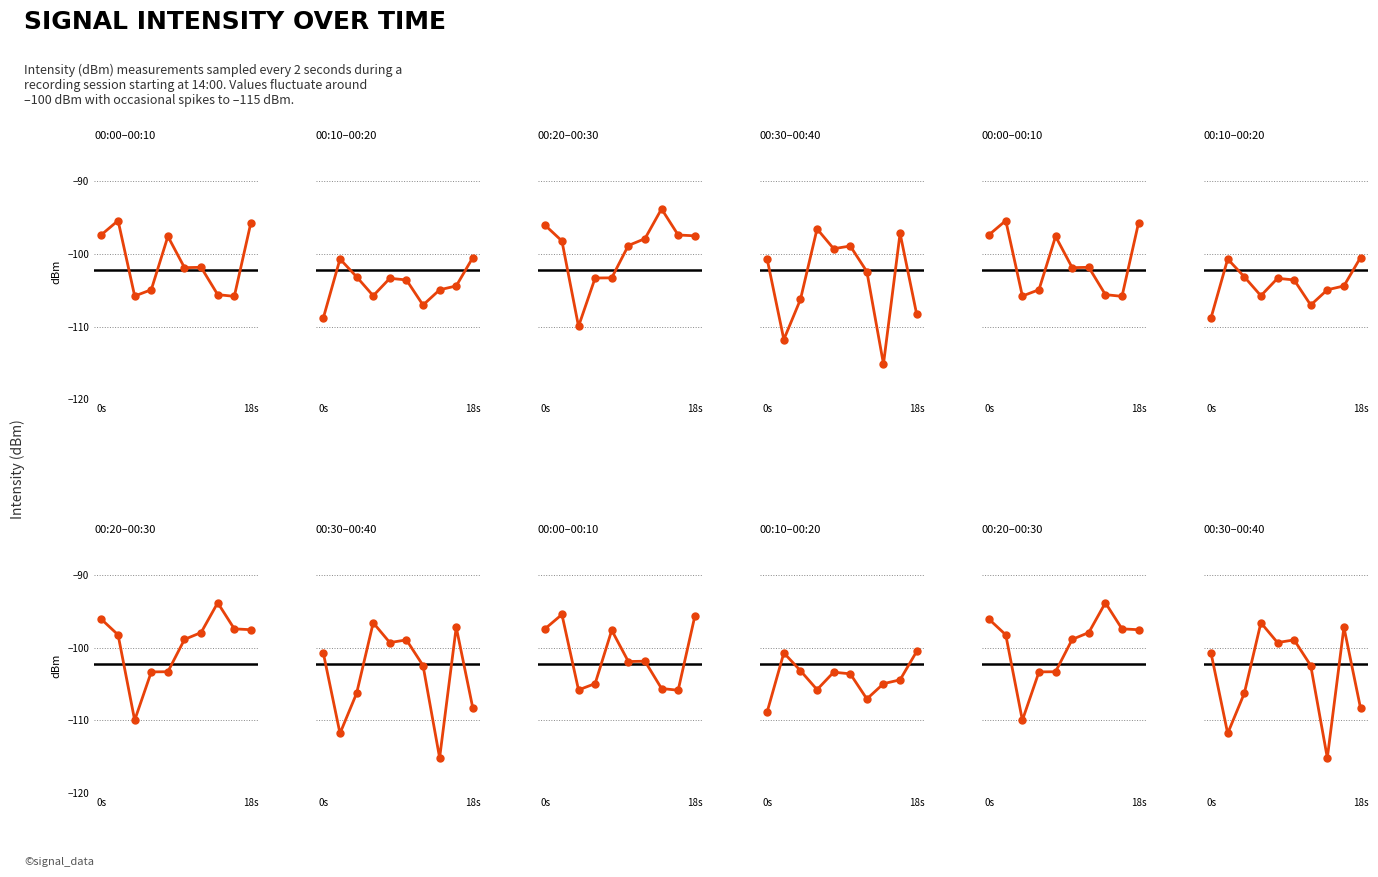

Reading right to left, list all the values displayed in this chart.

00:00–00:10: -95.7	-105.8	-105.6	-101.8	-101.9	-97.6	-104.9	-105.8	-95.4	-97.4
00:10–00:20: -100.5	-104.4	-104.9	-107.0	-103.6	-103.4	-105.8	-103.2	-100.7	-108.8
00:20–00:30: -97.5	-97.4	-93.8	-97.9	-98.8	-103.3	-103.3	-110.0	-98.2	-96.1
00:30–00:40: -108.3	-97.2	-115.2	-102.4	-98.9	-99.3	-96.6	-106.3	-111.8	-100.8